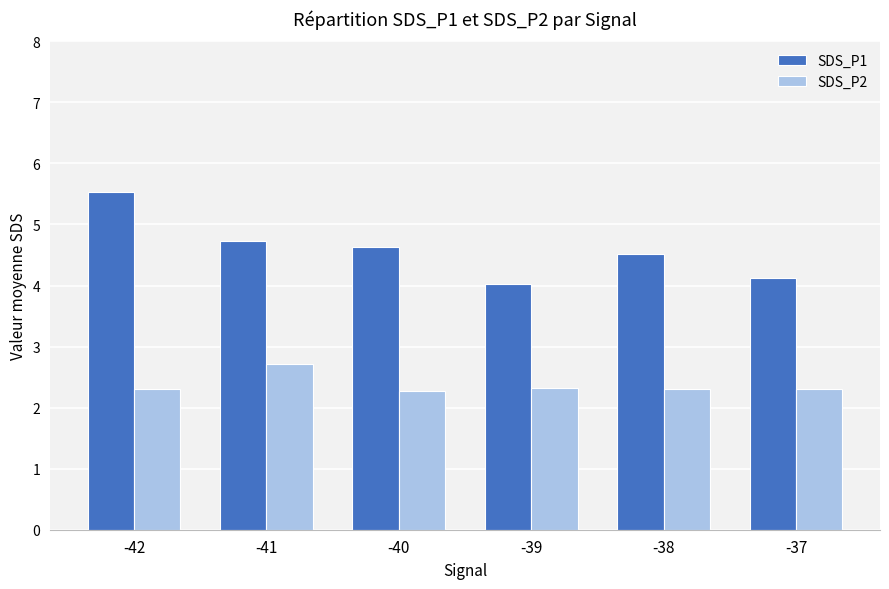

The value of SDS_P1 at -37 is 4.1. True or false?

True